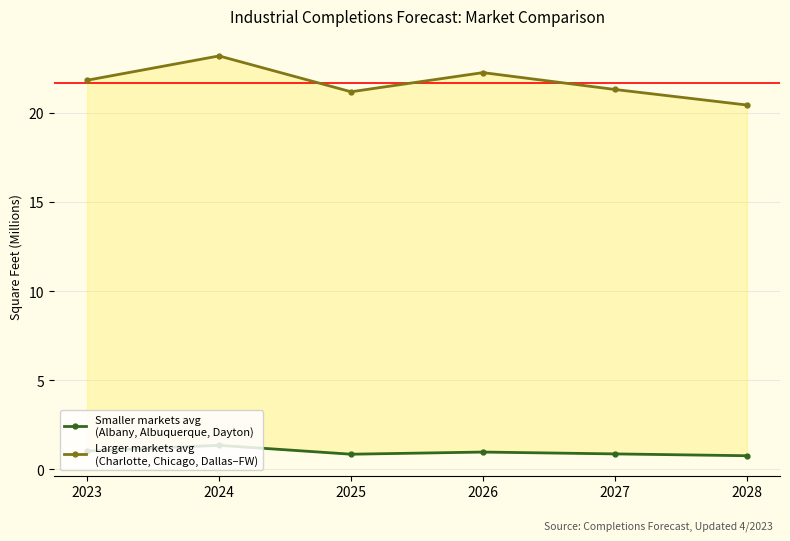

Read the Larger markets avg
(Charlotte, Chicago, Dallas–FW) value at 2024.

23.2